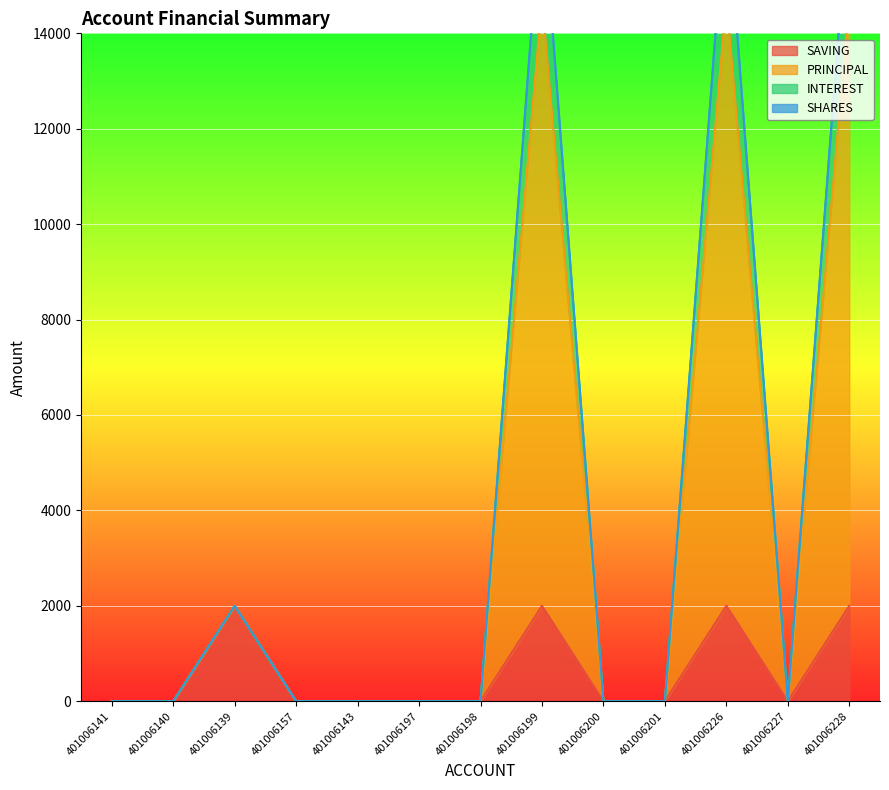

How many interior local valleys does the SAVING series have?

1